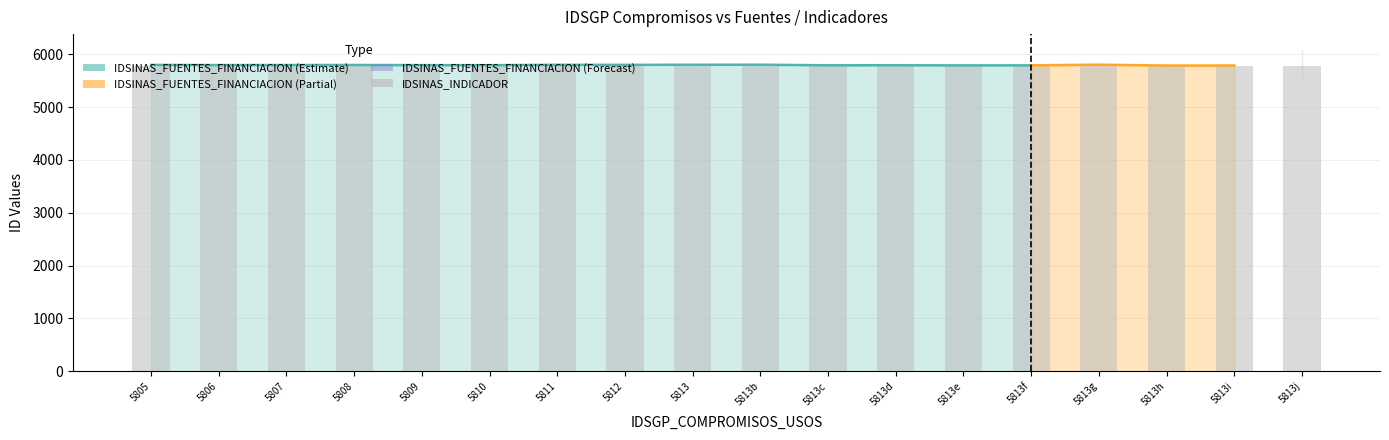

What is the value of the 18th bar from the left?

5776